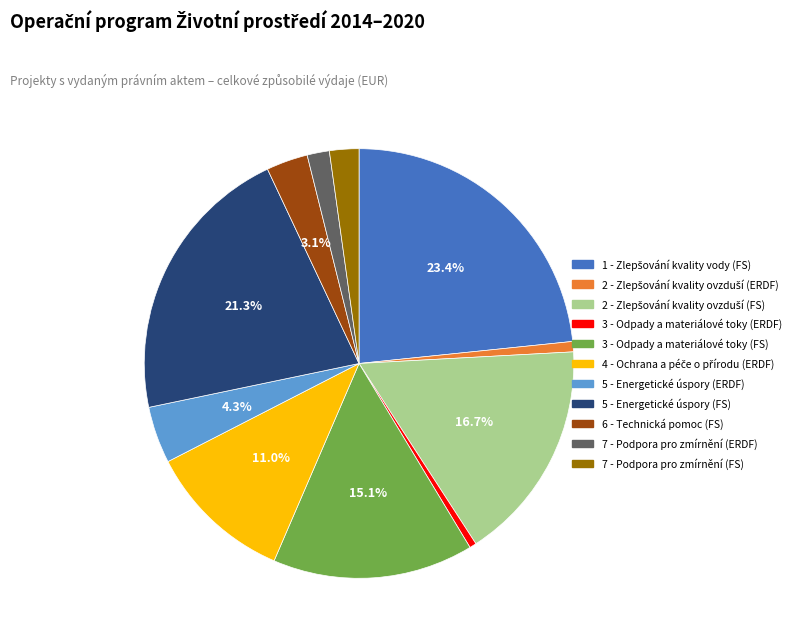

Which has a higher value, 7 - Podpora pro zmírnění (ERDF) or 5 - Energetické úspory (ERDF)?

5 - Energetické úspory (ERDF)